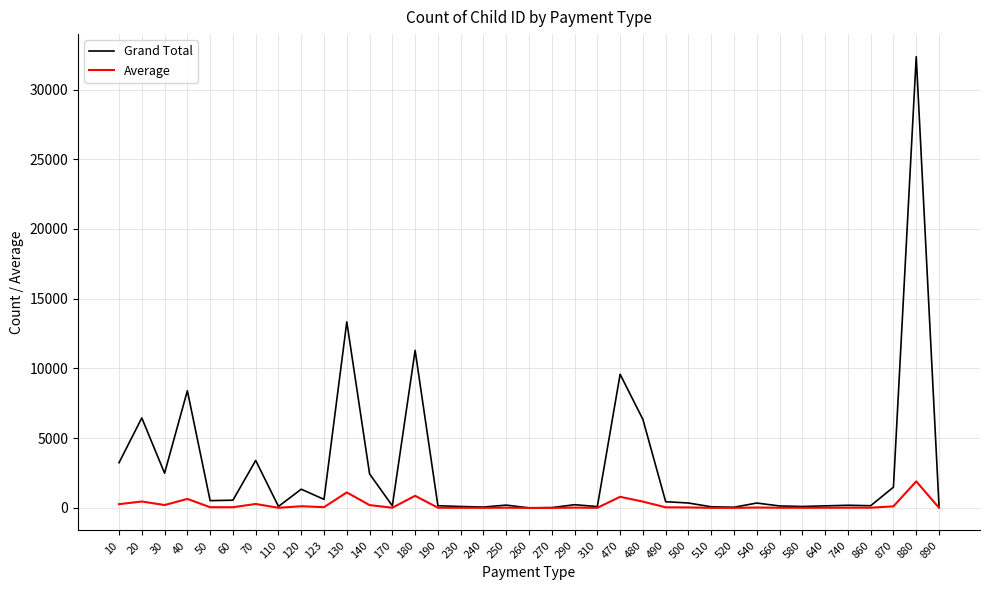

How many distinct data groups are displayed?

2